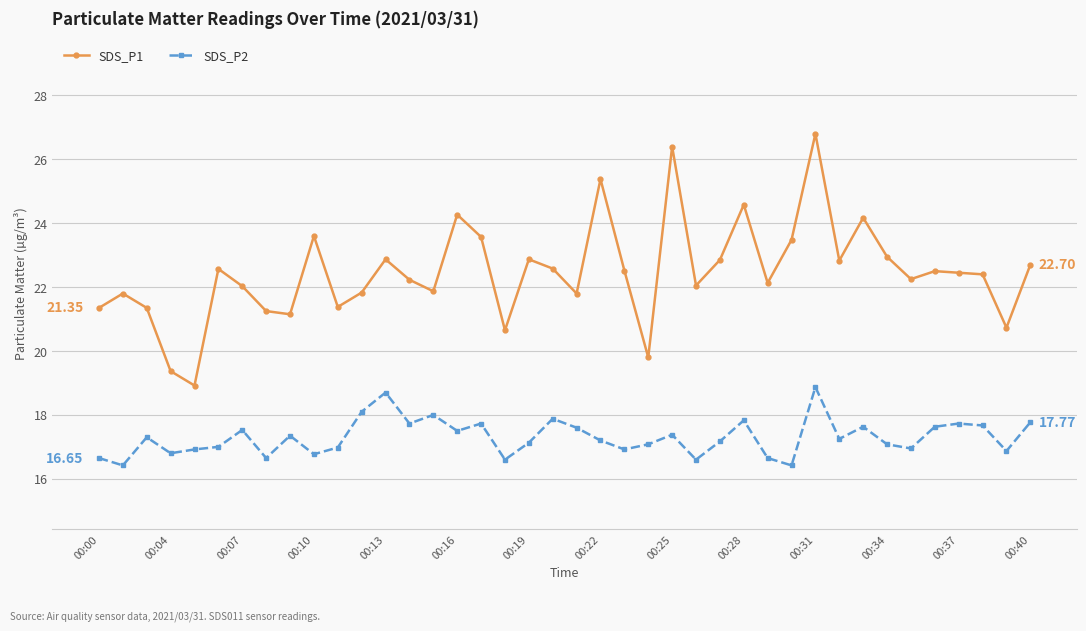

Which series has the widest spread of values?

SDS_P1